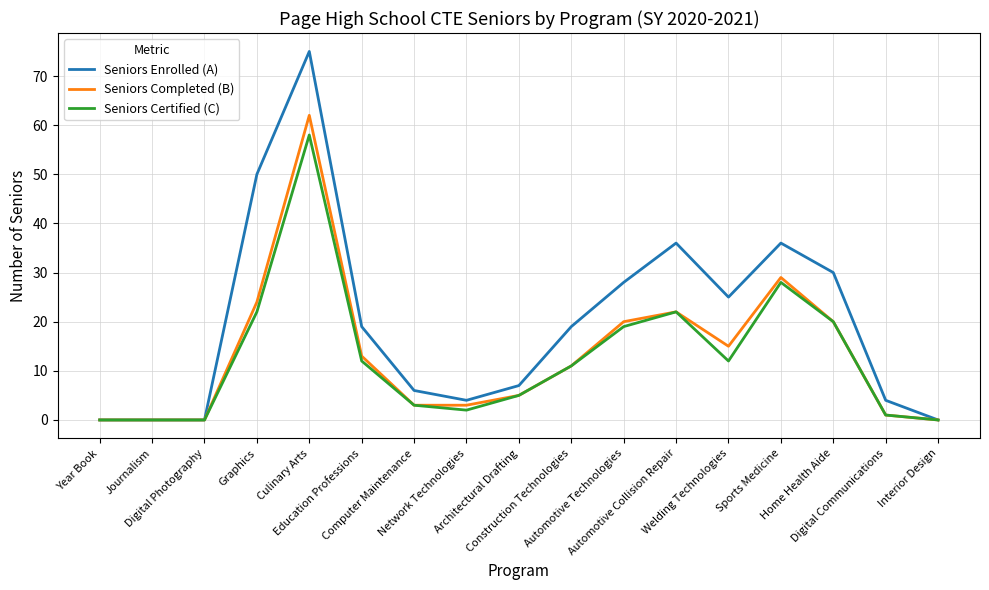

How many distinct data groups are displayed?

3